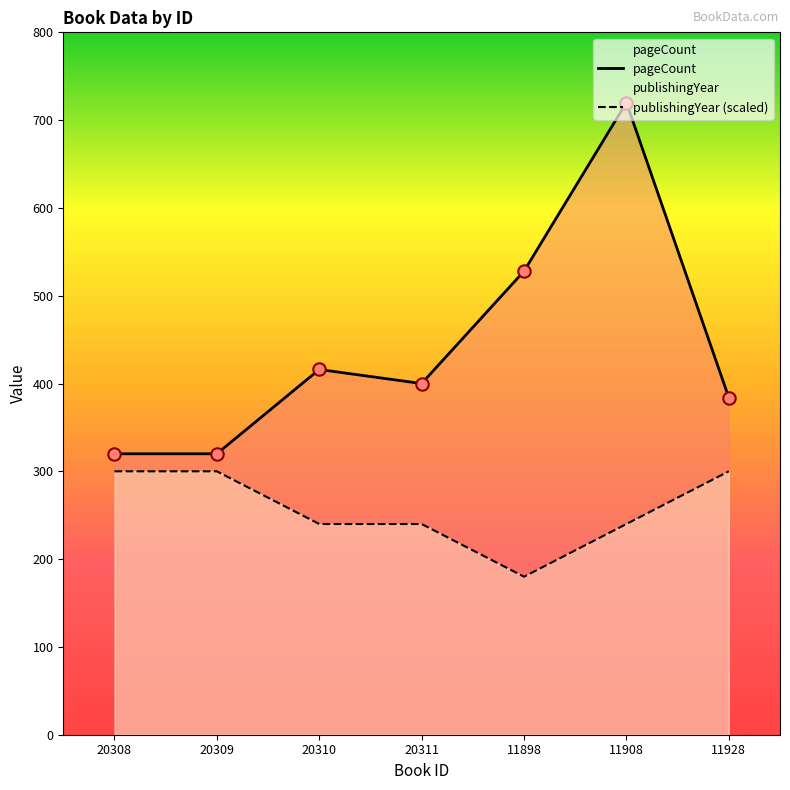

What are all the series names shown in the legend?

pageCount, publishingYear